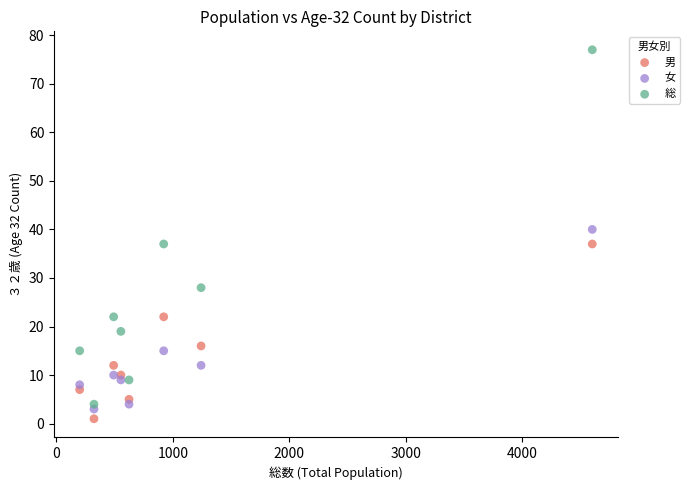

Which series has the widest spread of Y values?

総